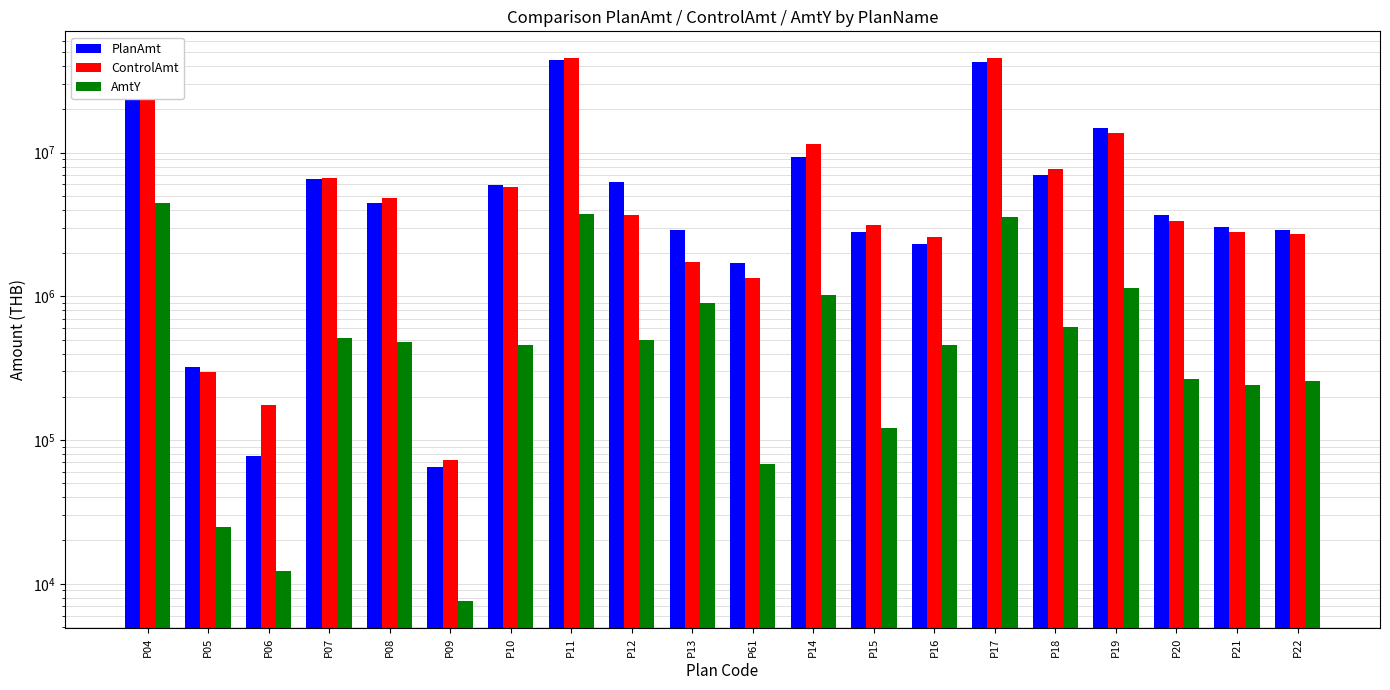

How many values in the ControlAmt series are below 3682880?

10